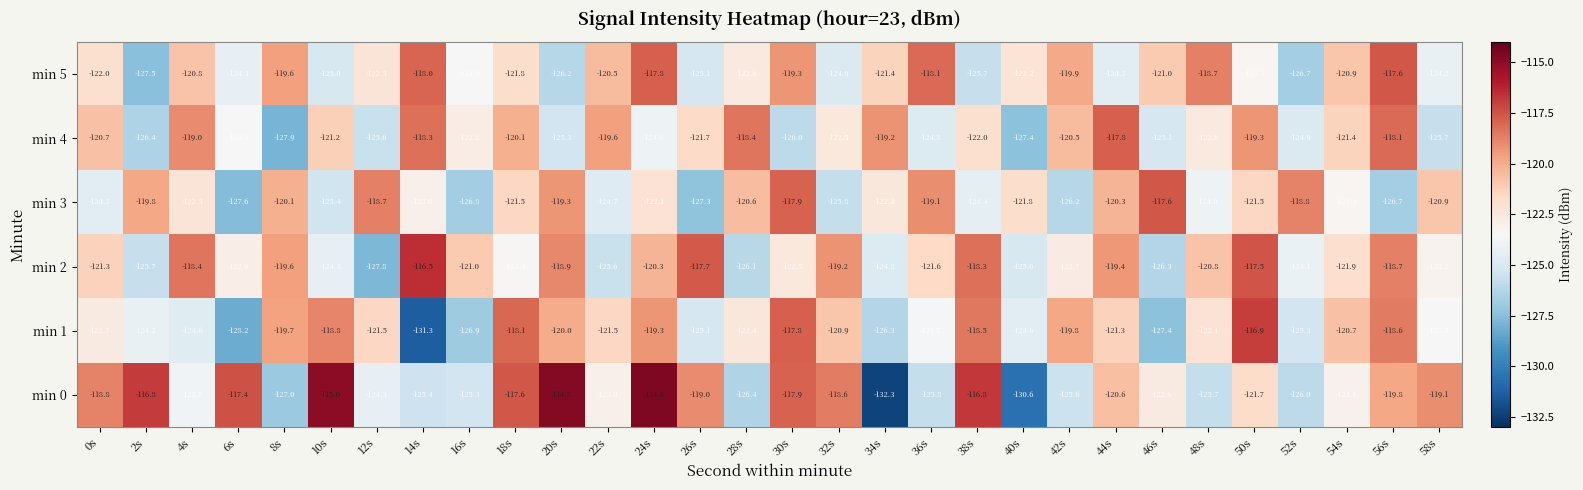

What is the maximum value shown in the chart?

-114.6